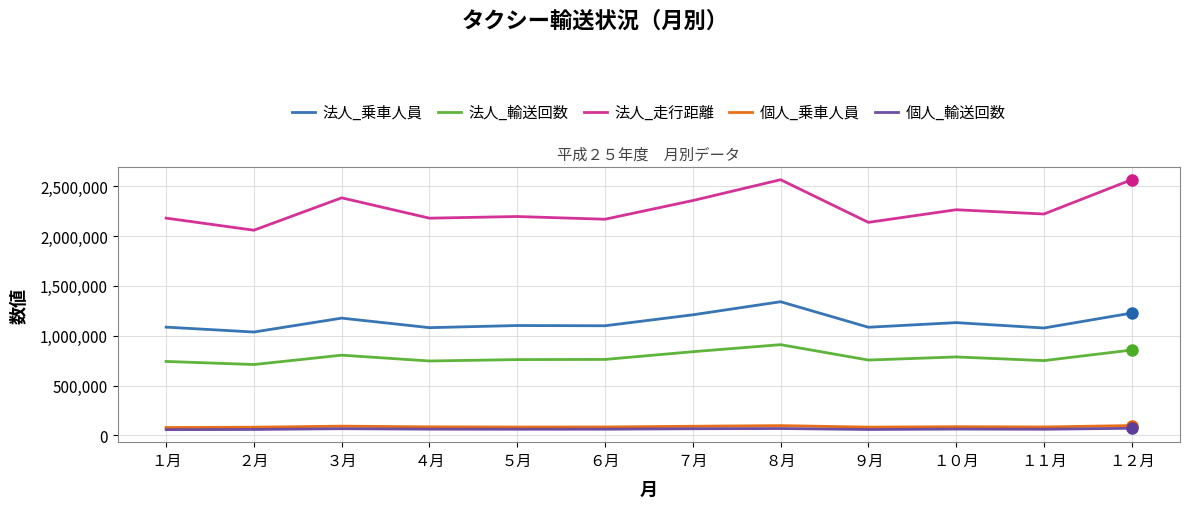

What is the highest value of the 法人_乗車人員 series?

1341056